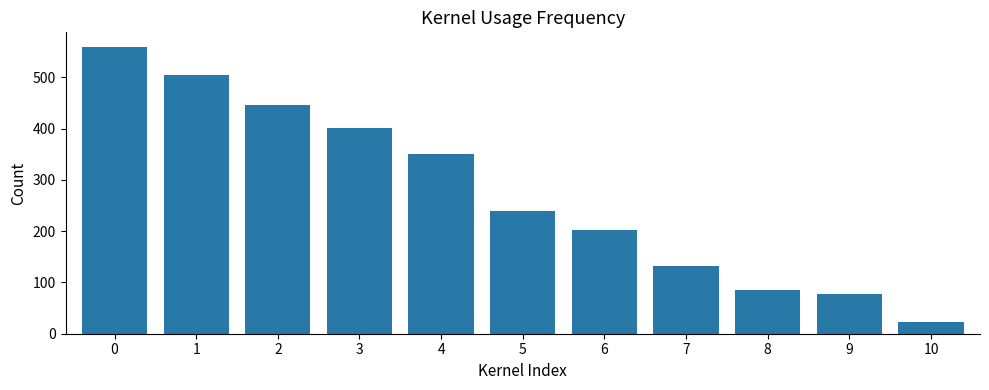

How many values exceed 239?

6